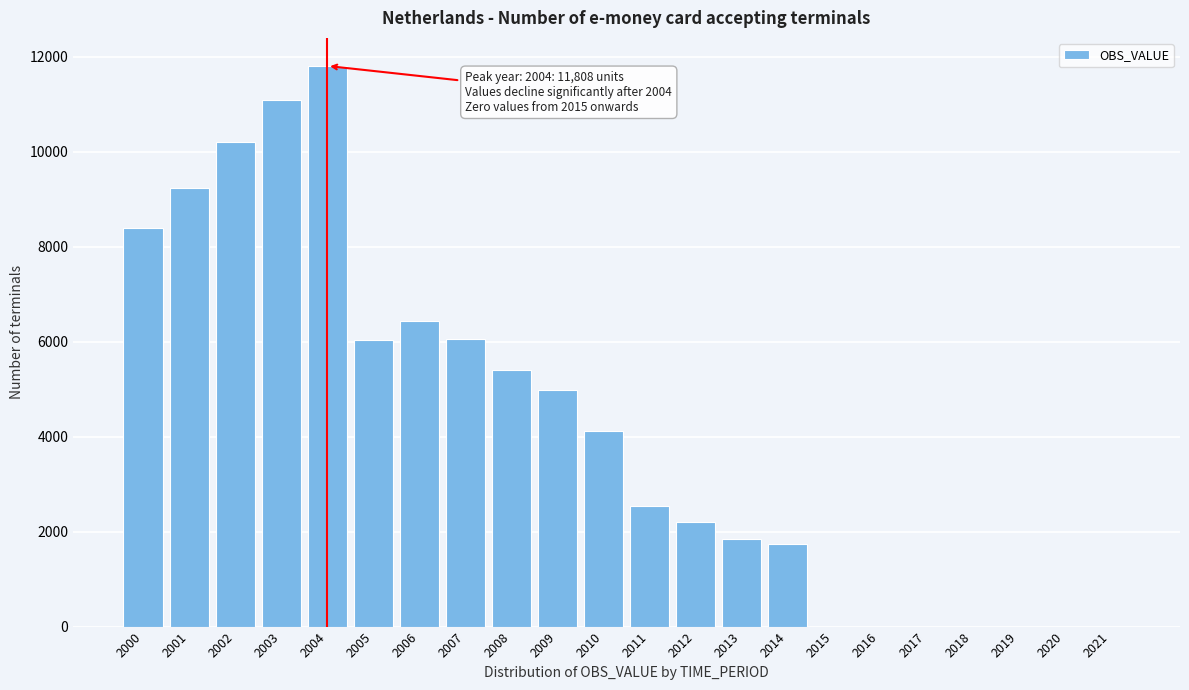

The value at 2013 is 1289.1. True or false?

False